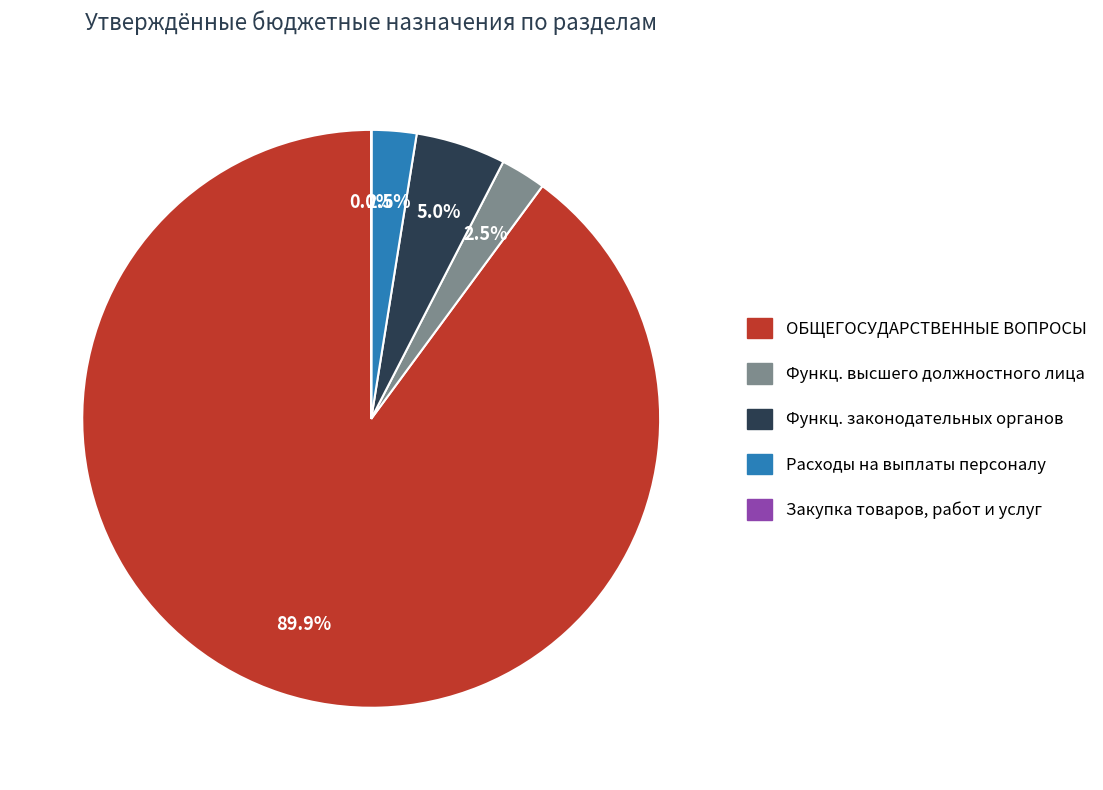

Is there any slice that represents more than half of the pie?

Yes